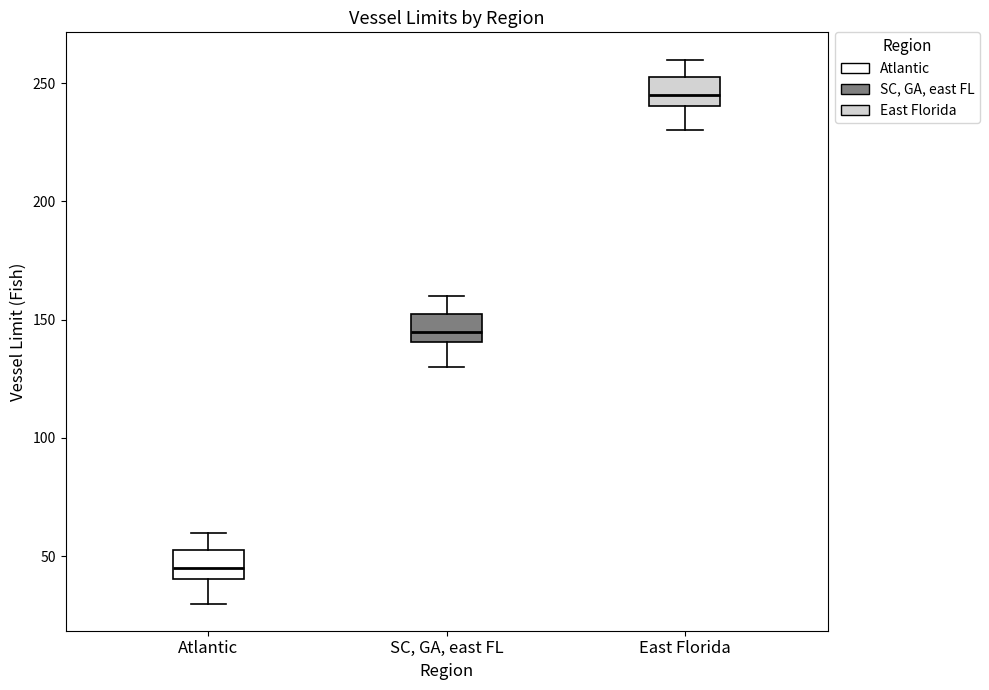

Reading left to right, read every box against the y-axis: the position of its median line, the range the box covers, and the ends of its whiskers. The values are not printed on the chart, so give them approximately, as read against the axis.

Atlantic: median 45, box 40 to 55, whiskers 30 to 60
SC, GA, east FL: median 145, box 140 to 155, whiskers 130 to 160
East Florida: median 245, box 240 to 255, whiskers 230 to 260